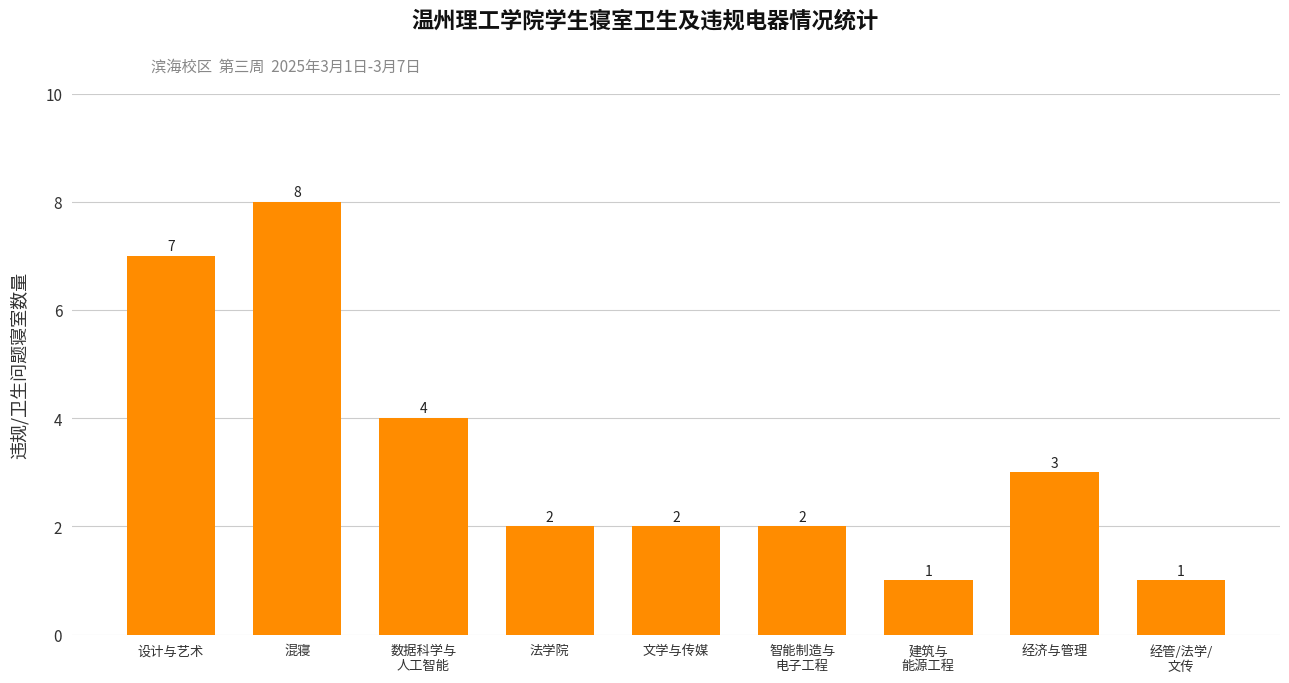

What position from the right is 经管/法学/
文传?

1